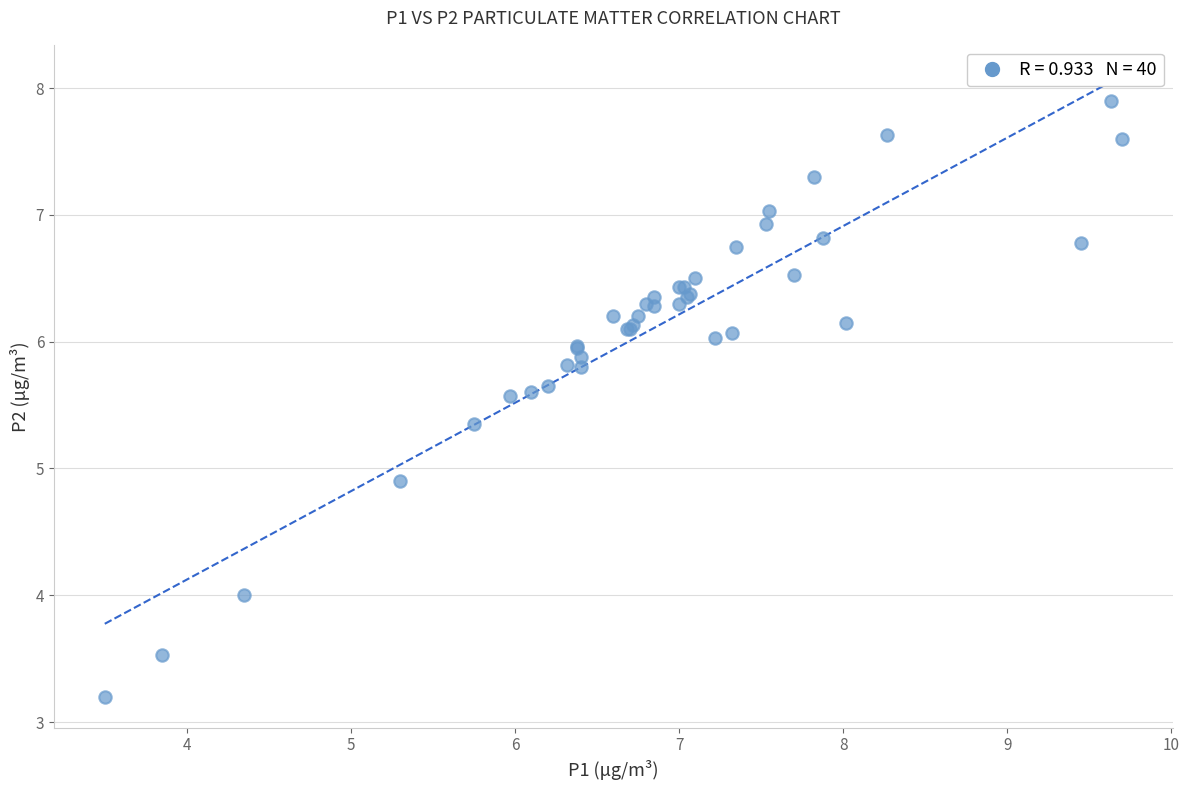

What Y value in the scatter plot is closest to 5?

4.9